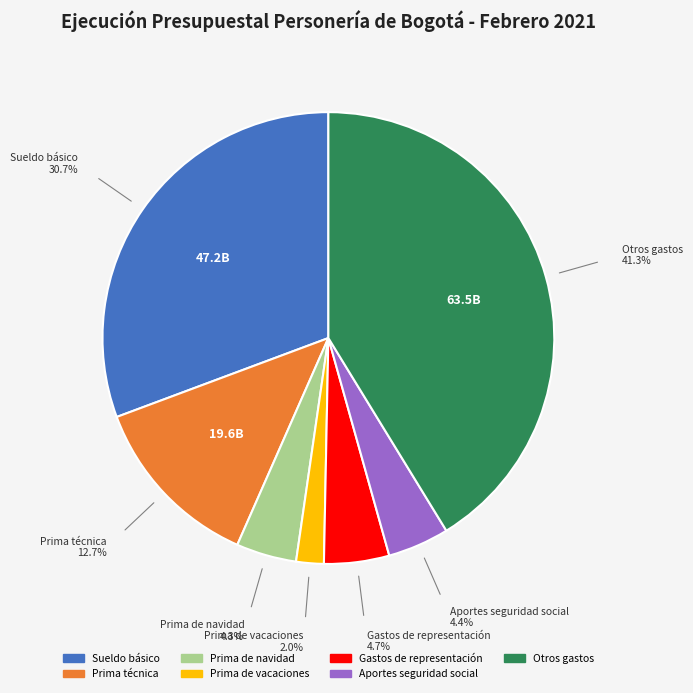

Is there any slice that represents more than half of the pie?

No